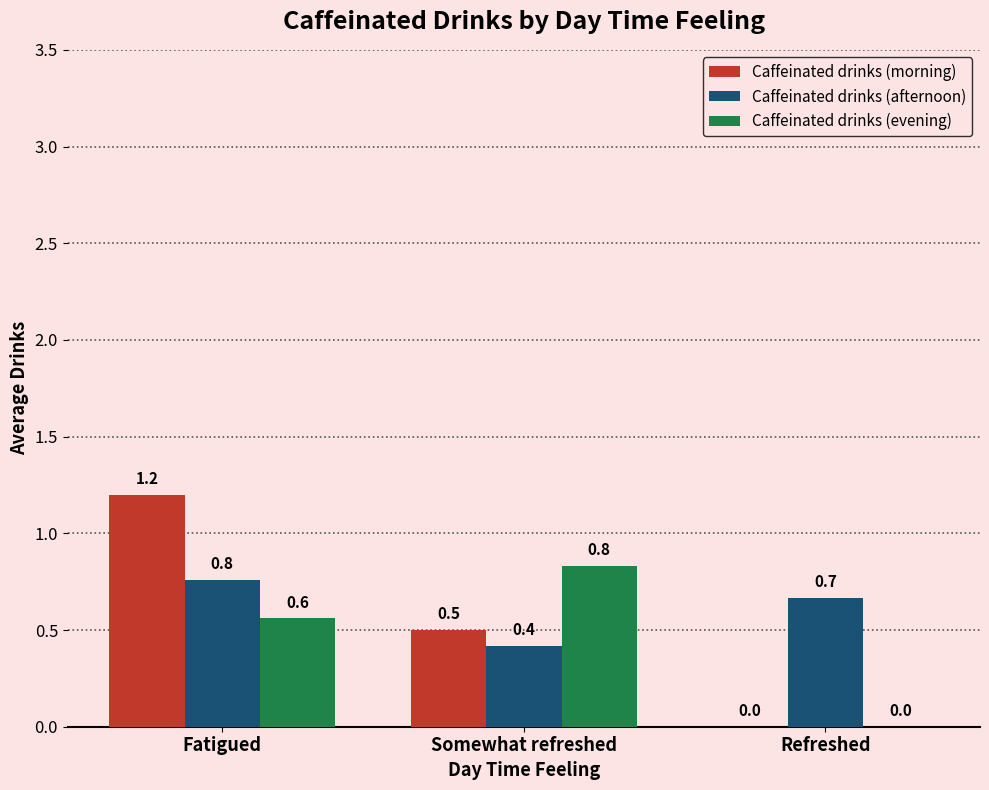

Is it true that Caffeinated drinks (morning) equals 0.8 at Refreshed?

False